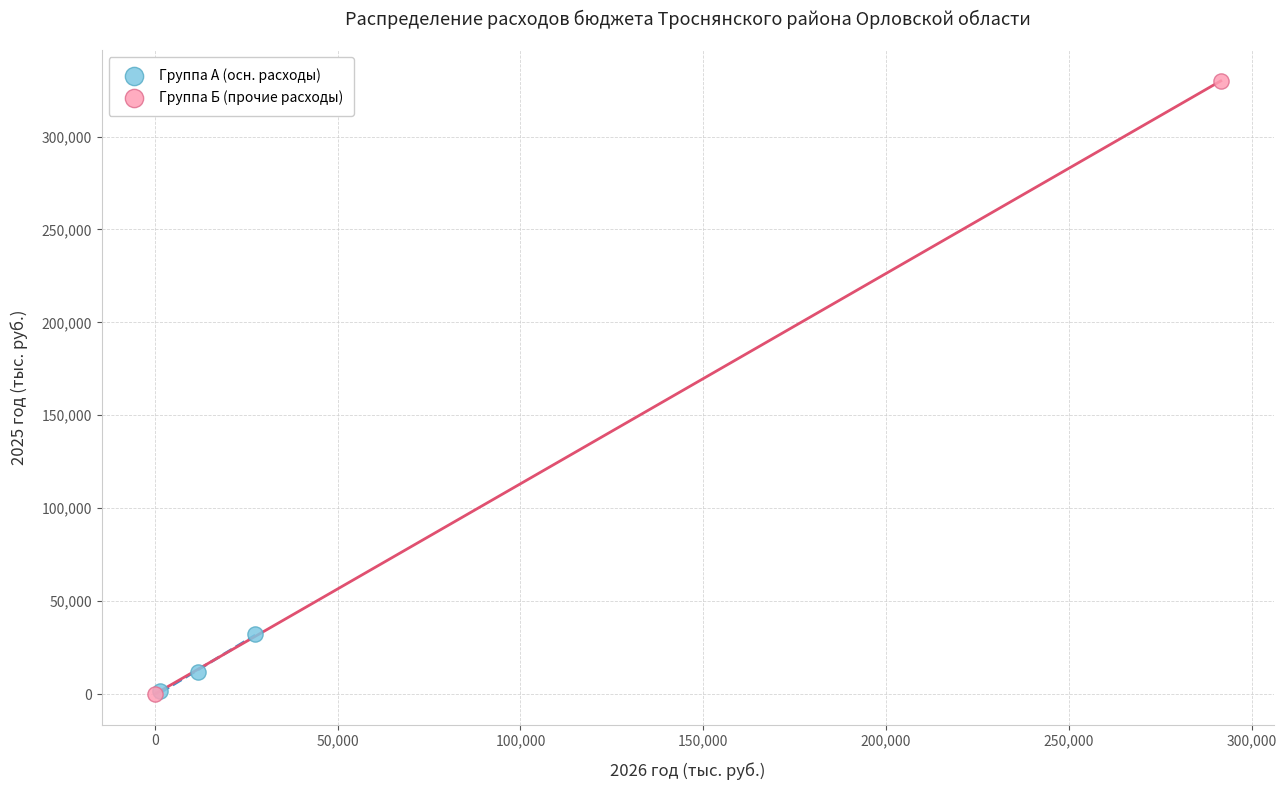

Which series has the largest Y range (max minus min)?

Группа Б (прочие расходы)